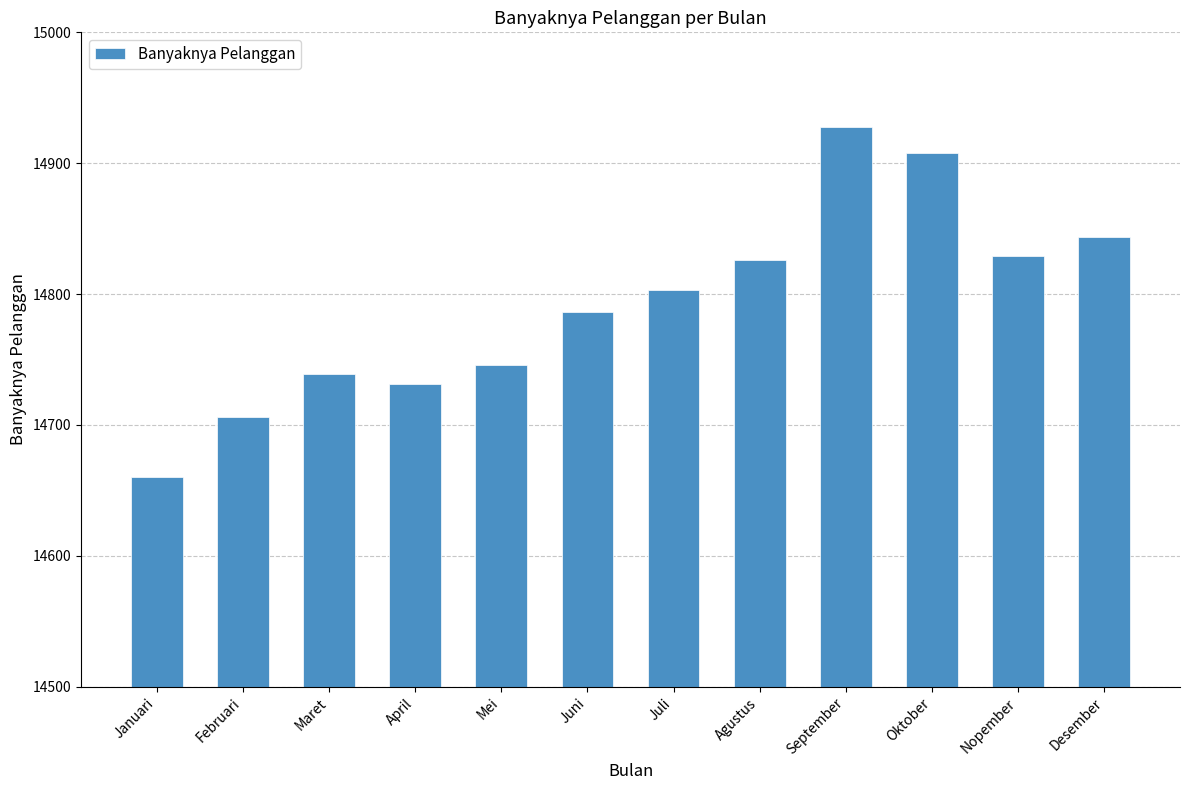

What is the label of the 7th bar from the right?

Juni